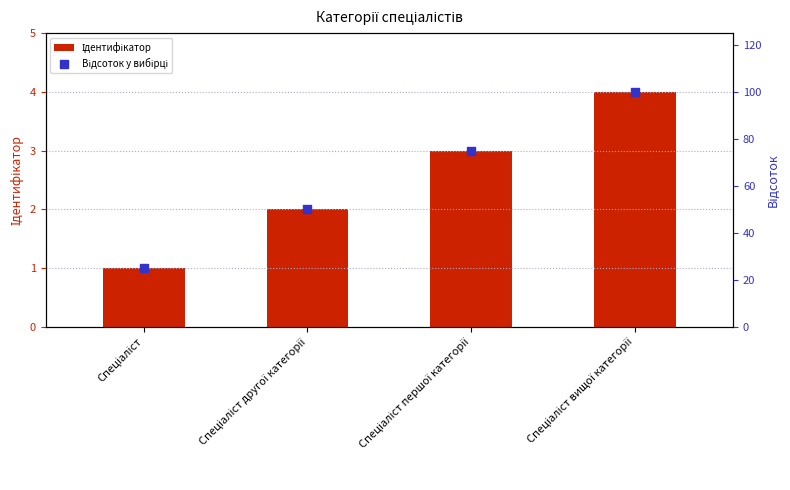

Which series reaches the maximum Y coordinate?

Відсоток у вибірці